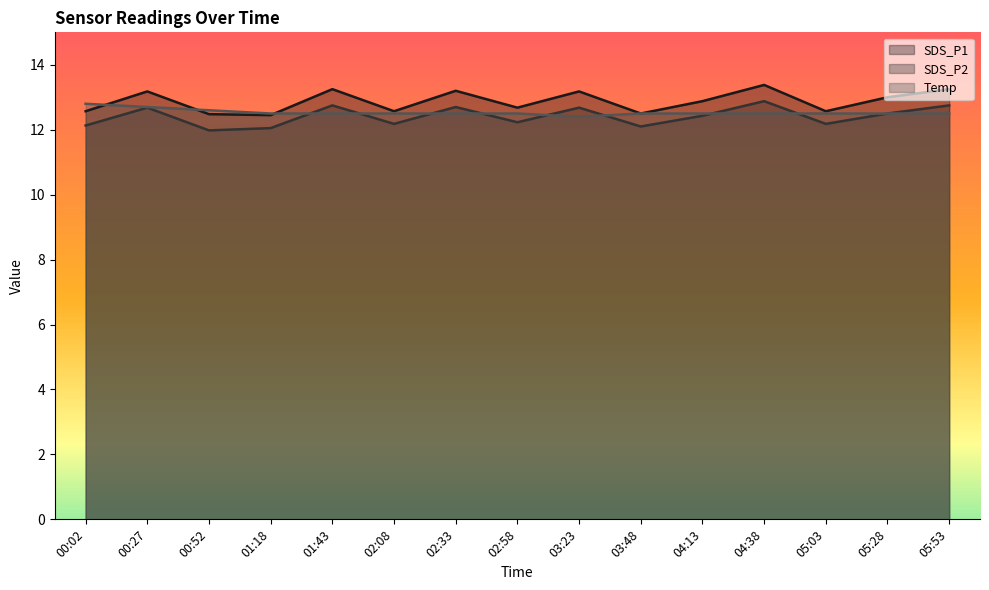

How many interior local valleys does the SDS_P2 series have?

5